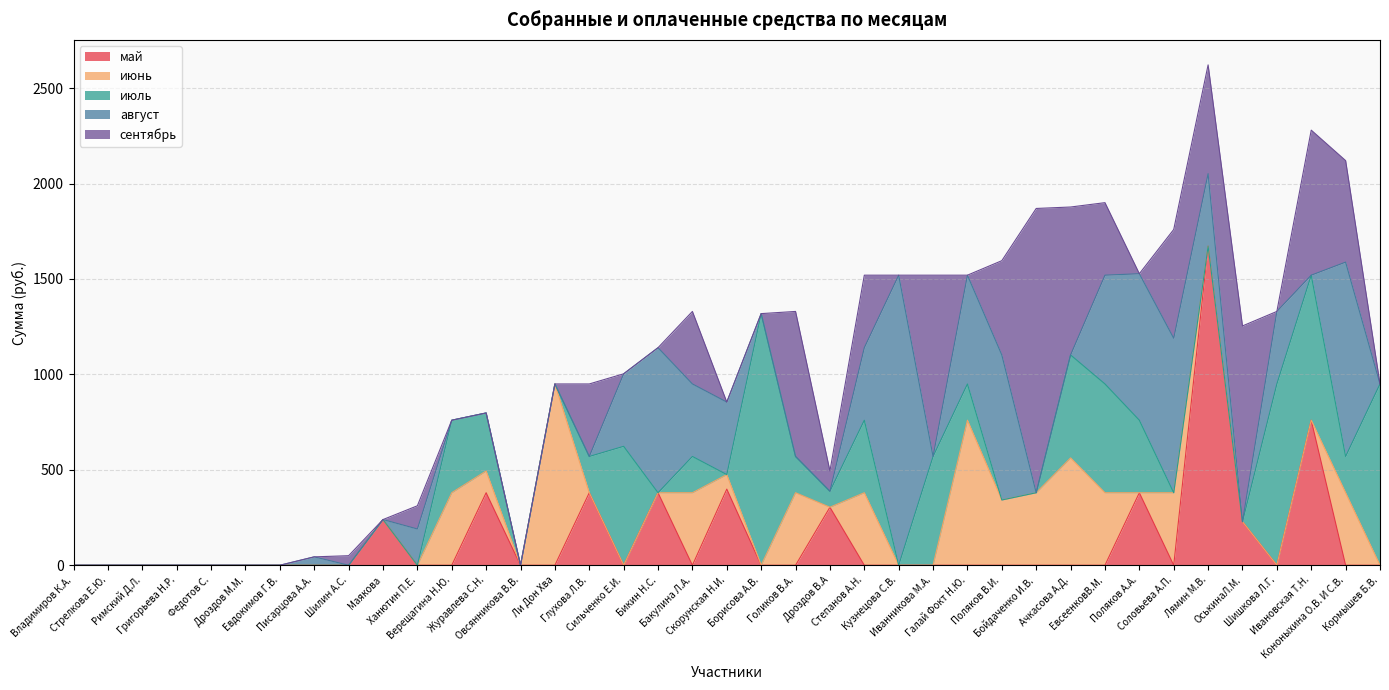

What position from the left is Дроздов В.А?

23